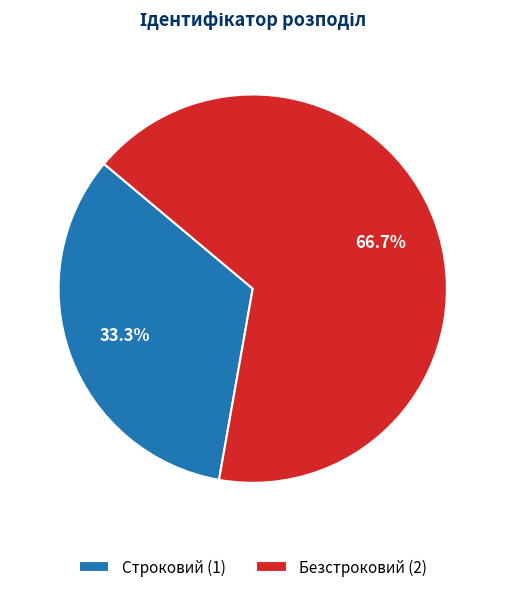

Which category has the biggest portion of the pie?

Безстроковий